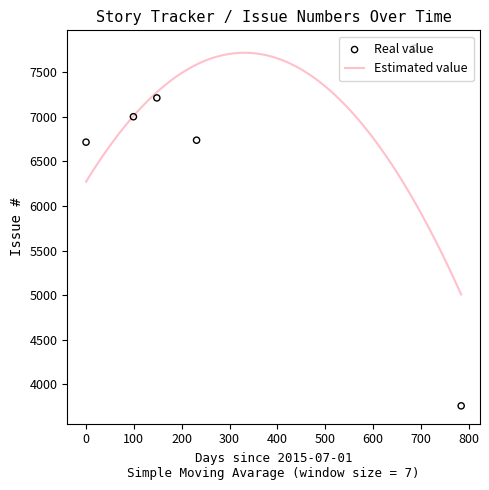

What is the change in value from 2016-12-21 to 2015-05-13?

-768